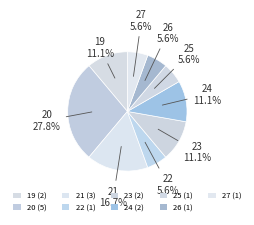

To the nearest percent, what is the difference between the largest and smallest slice percentages?

22%